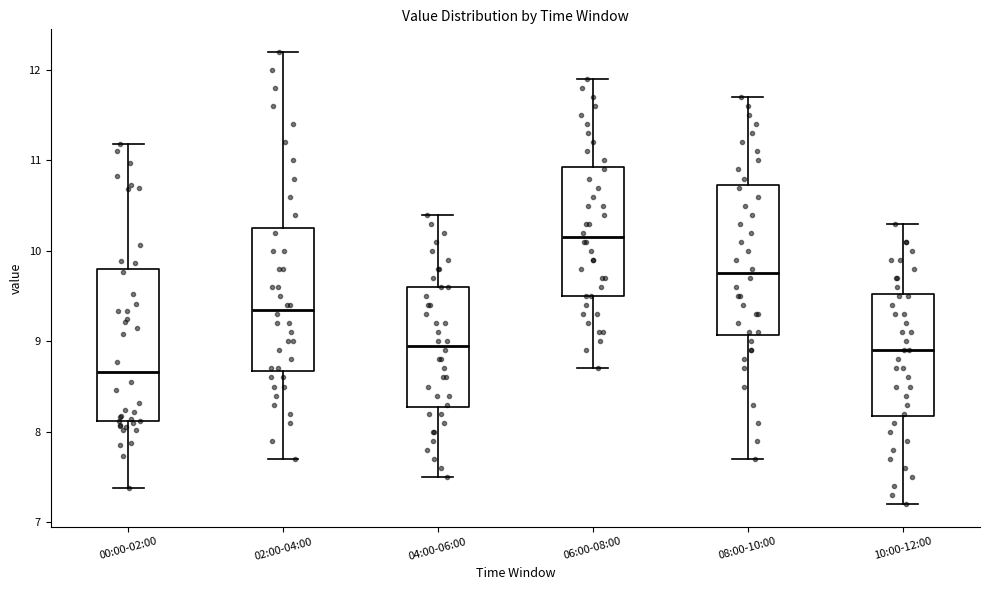

Which box has the lowest median line?

00:00-02:00